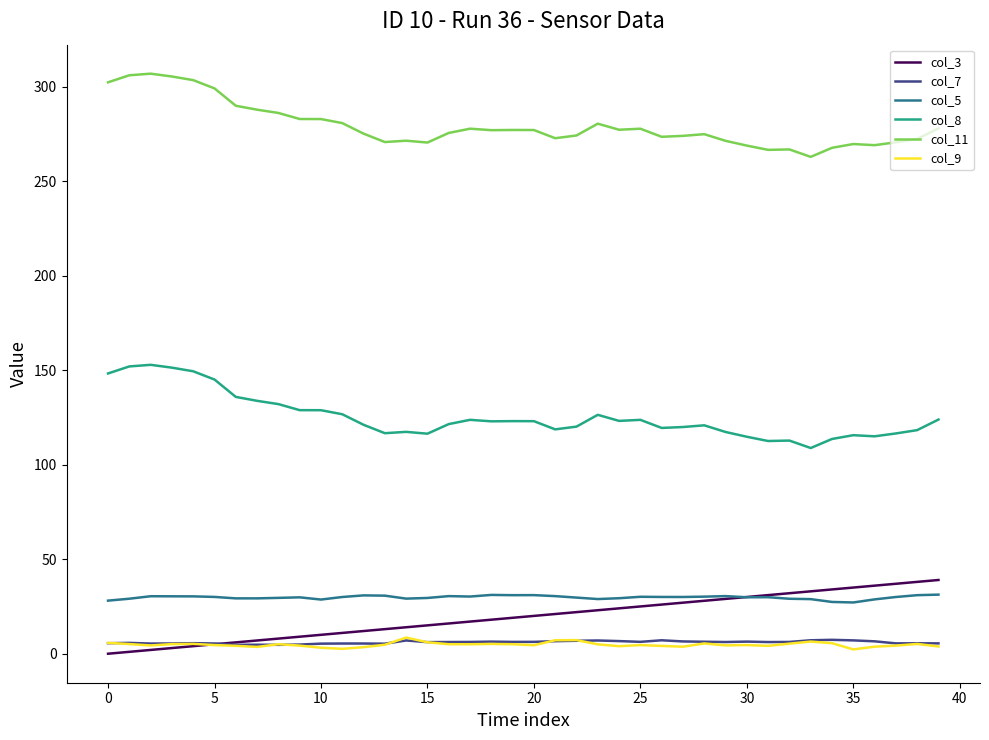

What is the greatest value displayed?

306.8